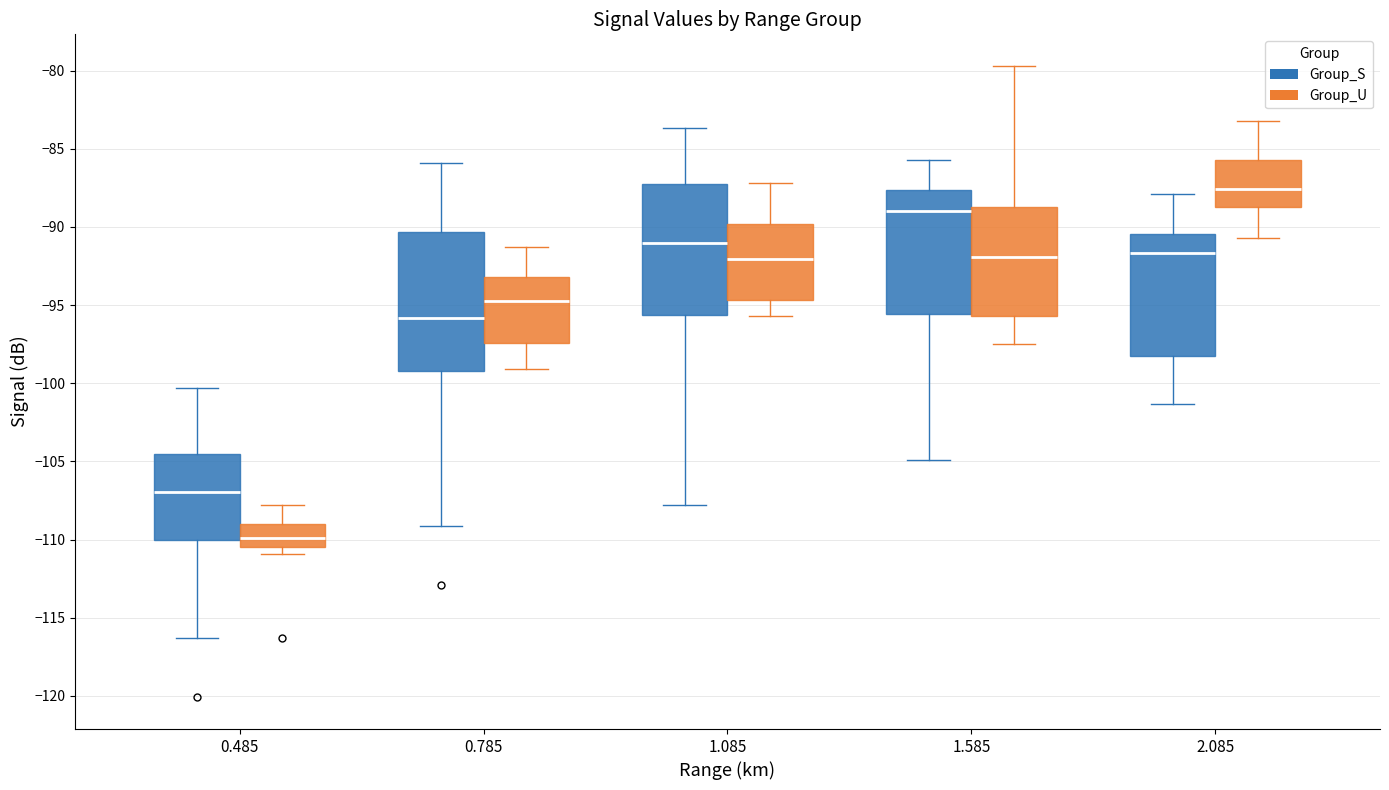

Reading left to right, transcribe this box plot: for each box, give where its median line is, the range the box spans, and where its two whiskers end, as read against the y-axis. The values are not printed on the chart, so give them approximately, as read against the axis.

0.485 (Group_S): median -107.0, box -110.0 to -104.5, whiskers -116.5 to -100.5
0.485 (Group_U): median -110.0, box -110.5 to -109.0, whiskers -111.0 to -108.0
0.785 (Group_S): median -96.0, box -99.0 to -90.5, whiskers -109.0 to -86.0
0.785 (Group_U): median -94.5, box -97.5 to -93.0, whiskers -99.0 to -91.5
1.085 (Group_S): median -91.0, box -95.5 to -87.5, whiskers -108.0 to -83.5
1.085 (Group_U): median -92.0, box -94.5 to -90.0, whiskers -95.5 to -87.0
1.585 (Group_S): median -89.0, box -95.5 to -87.5, whiskers -105.0 to -85.5
1.585 (Group_U): median -92.0, box -95.5 to -88.5, whiskers -97.5 to -79.5
2.085 (Group_S): median -91.5, box -98.0 to -90.5, whiskers -101.5 to -88.0
2.085 (Group_U): median -87.5, box -88.5 to -85.5, whiskers -90.5 to -83.0